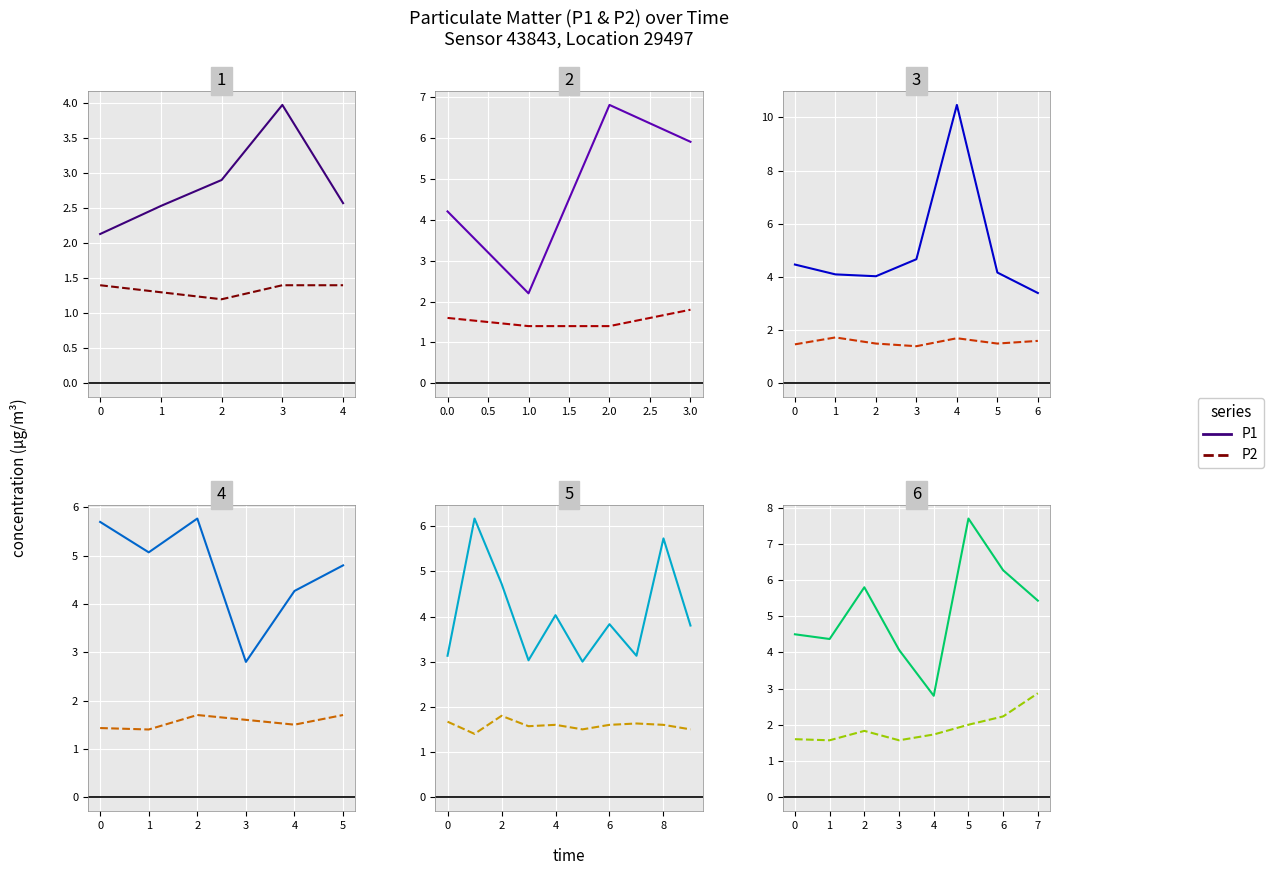

What is the label of the 2nd point from the right?

5